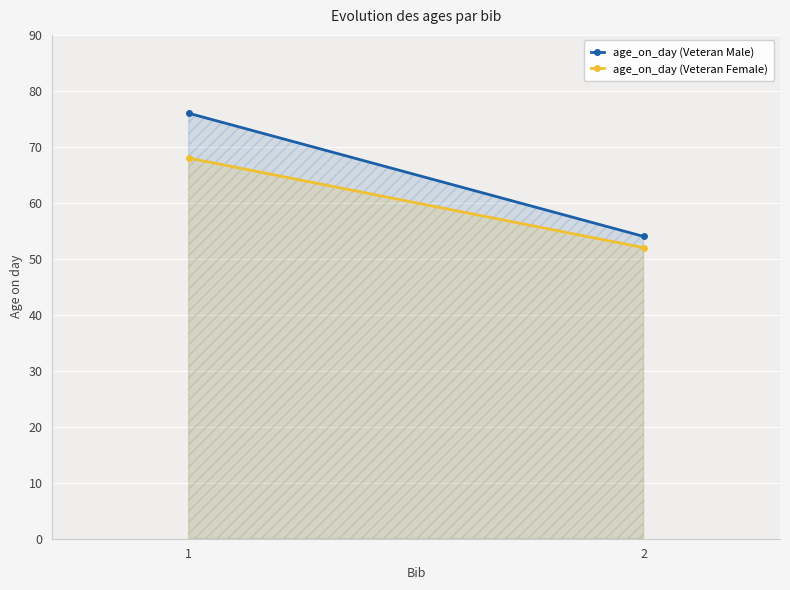

True or false: age_on_day (Veteran Female) has a value of 111 at 1.

False